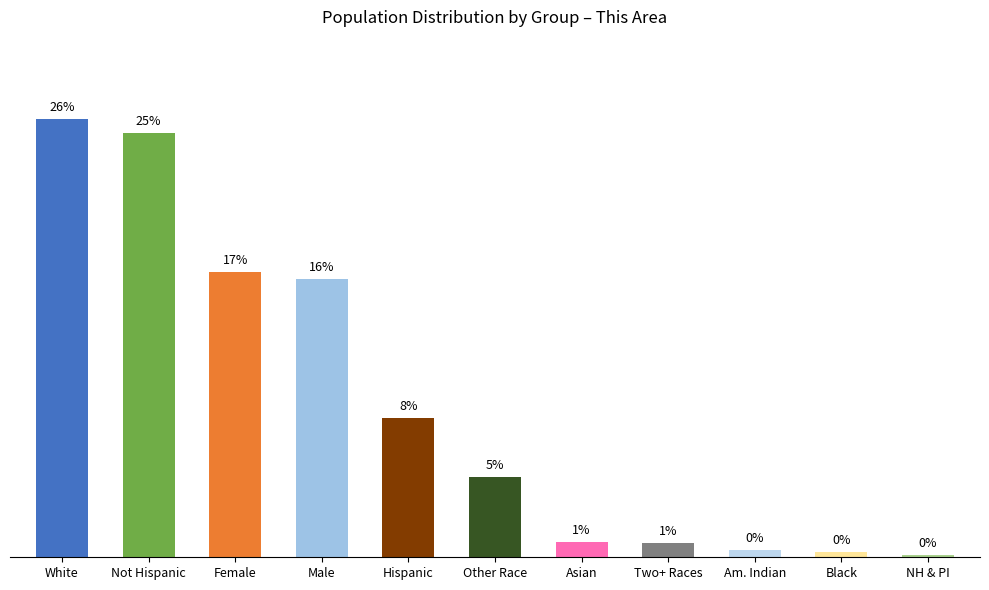

Are the bars horizontal?

No